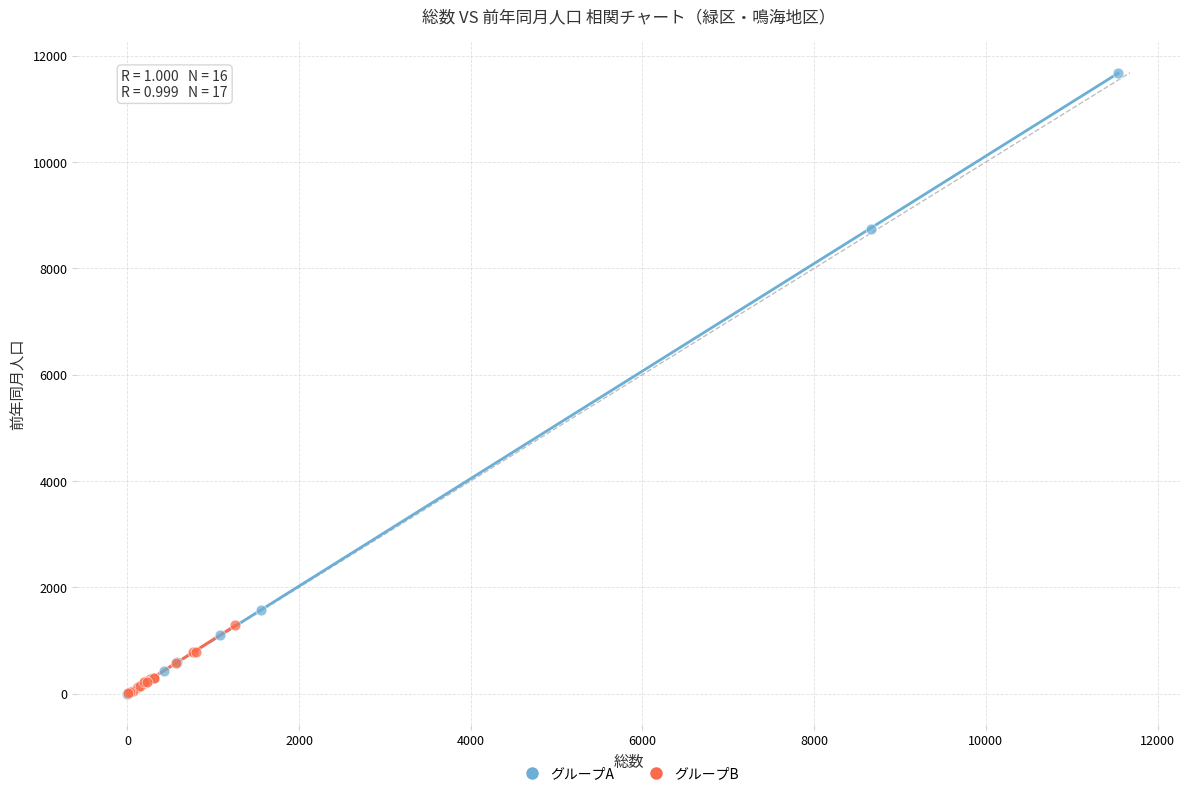

Which series contains the highest Y value?

グループA